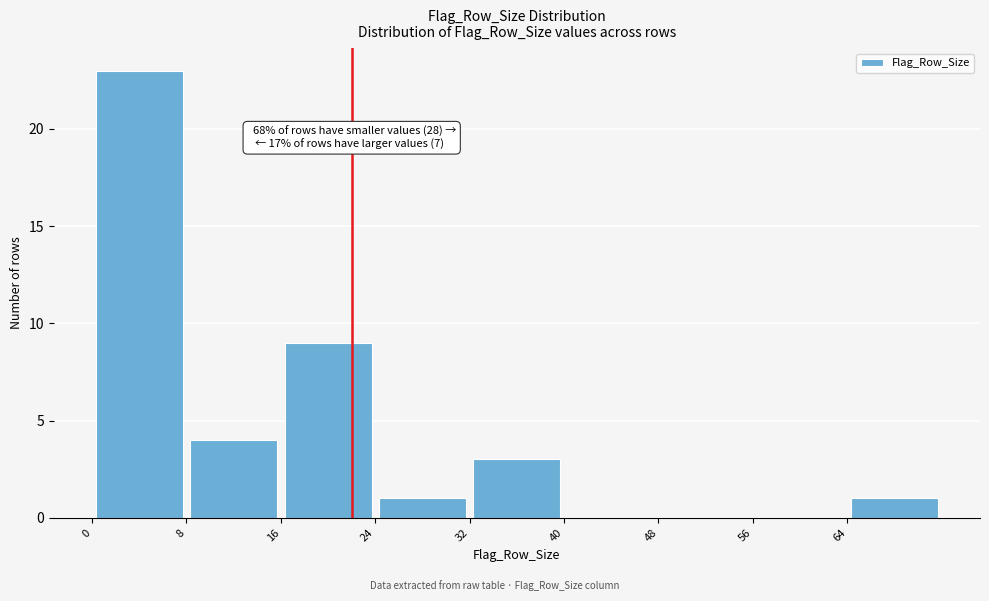

Which range on the x-axis has the tallest bar?

0 to 8